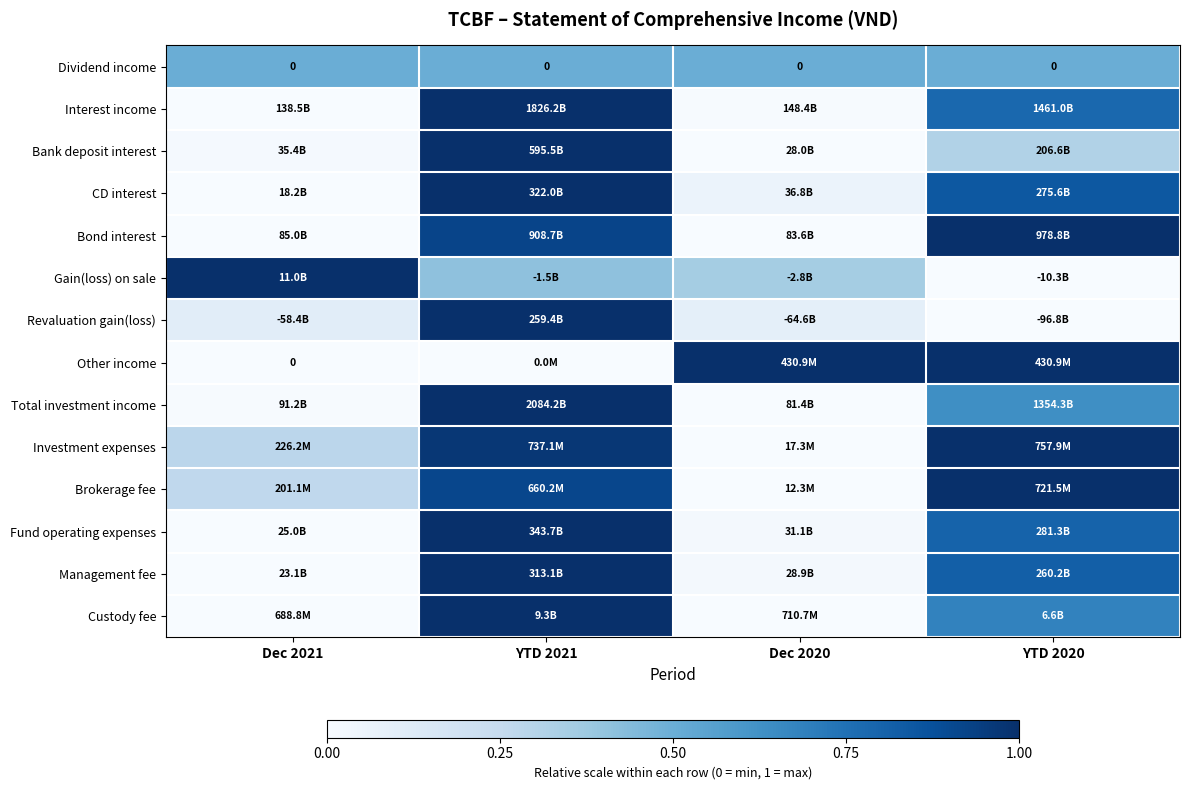

List the labels in order of Brokerage fee value, largest first.

YTD 2020, YTD 2021, Dec 2021, Dec 2020